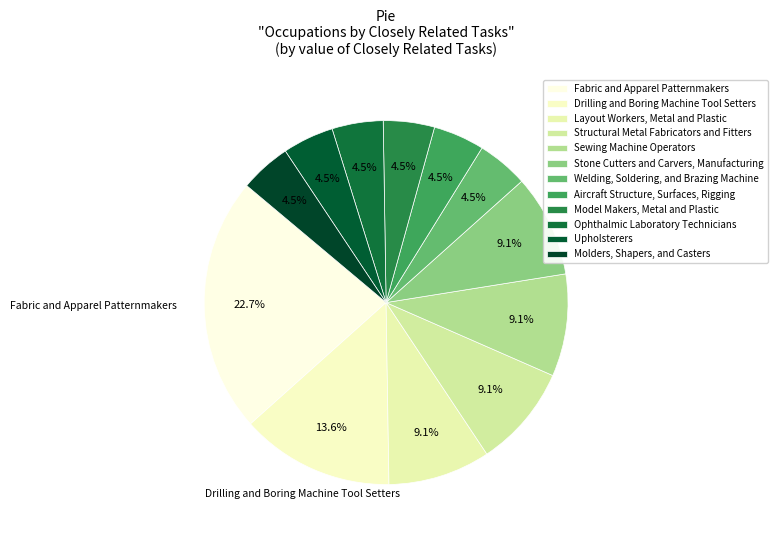

Count the number of slices in the pie.

12